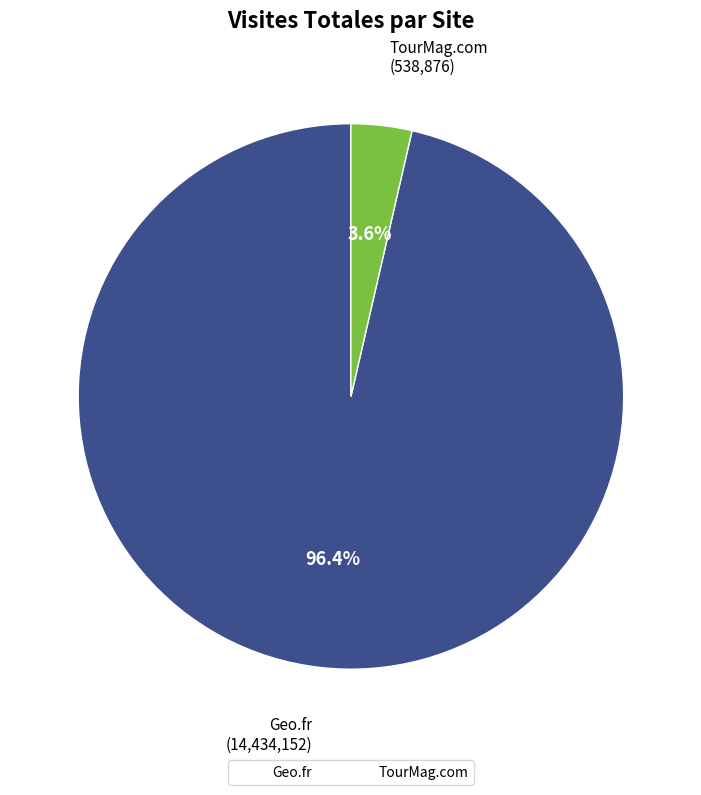

Which category has the biggest portion of the pie?

Geo.fr